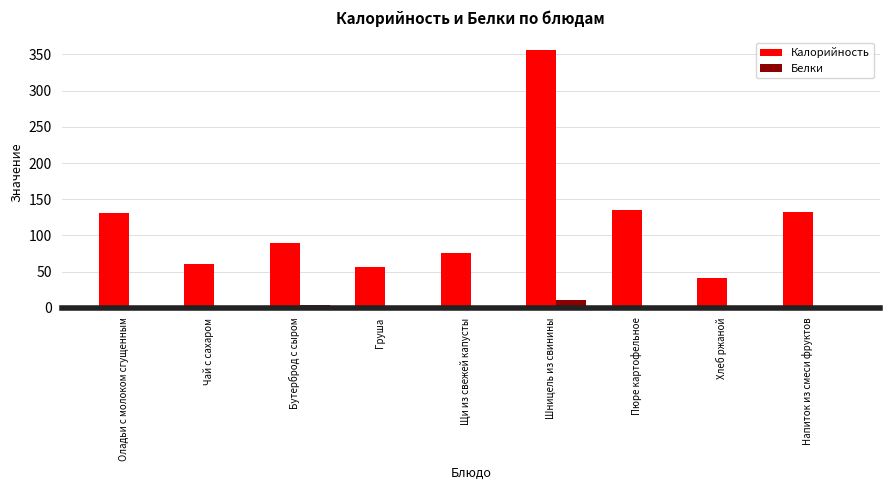

What is the sum of the Калорийность values at Бутерброд с сыром and Напиток из смеси фруктов?

223.1